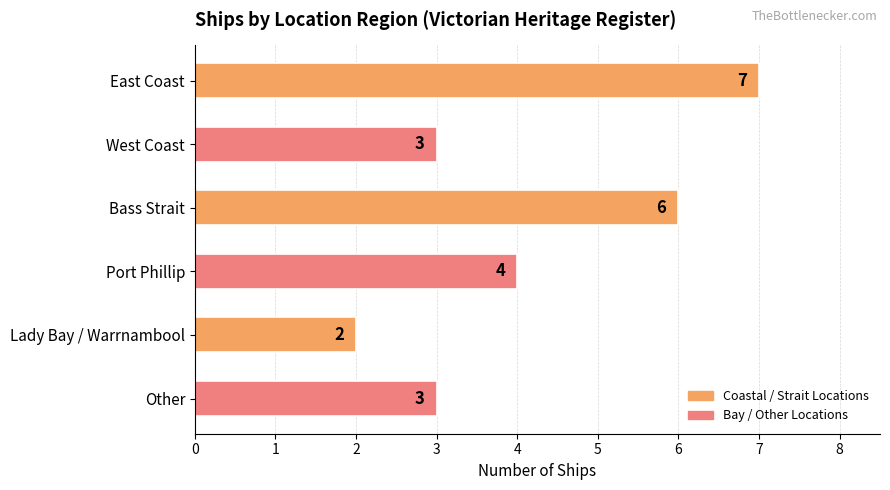

What is the label of the 3rd bar from the top?

Bass Strait